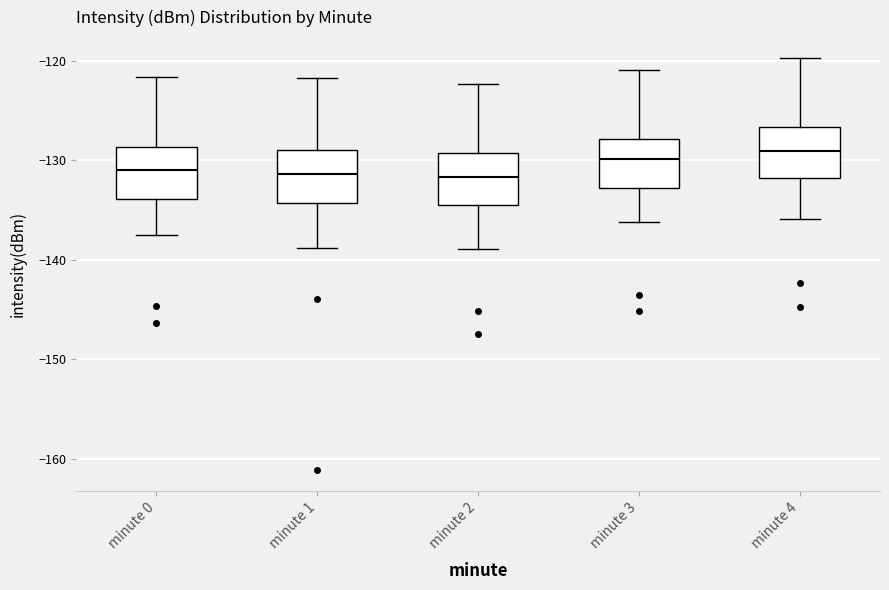

Where does the upper whisker of the box for minute 2 end on the y-axis? The values are not printed on the chart, so give them approximately, as read against the axis.

-122